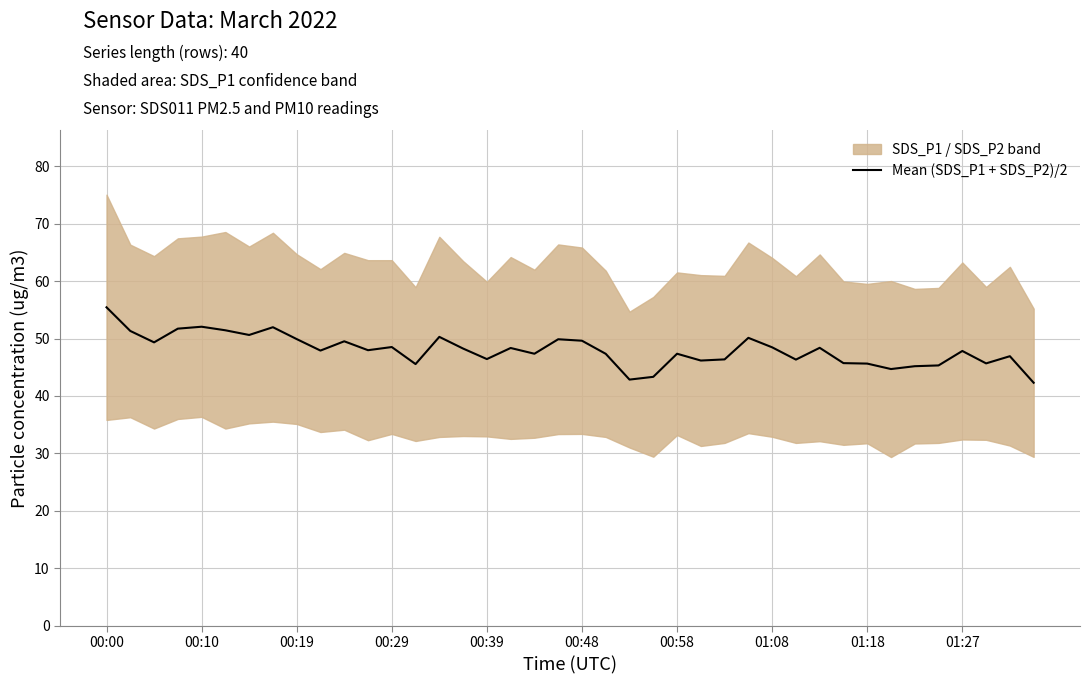

The Mean (SDS_P1 + SDS_P2)/2 series shows 32.1 at 00:58. True or false?

False